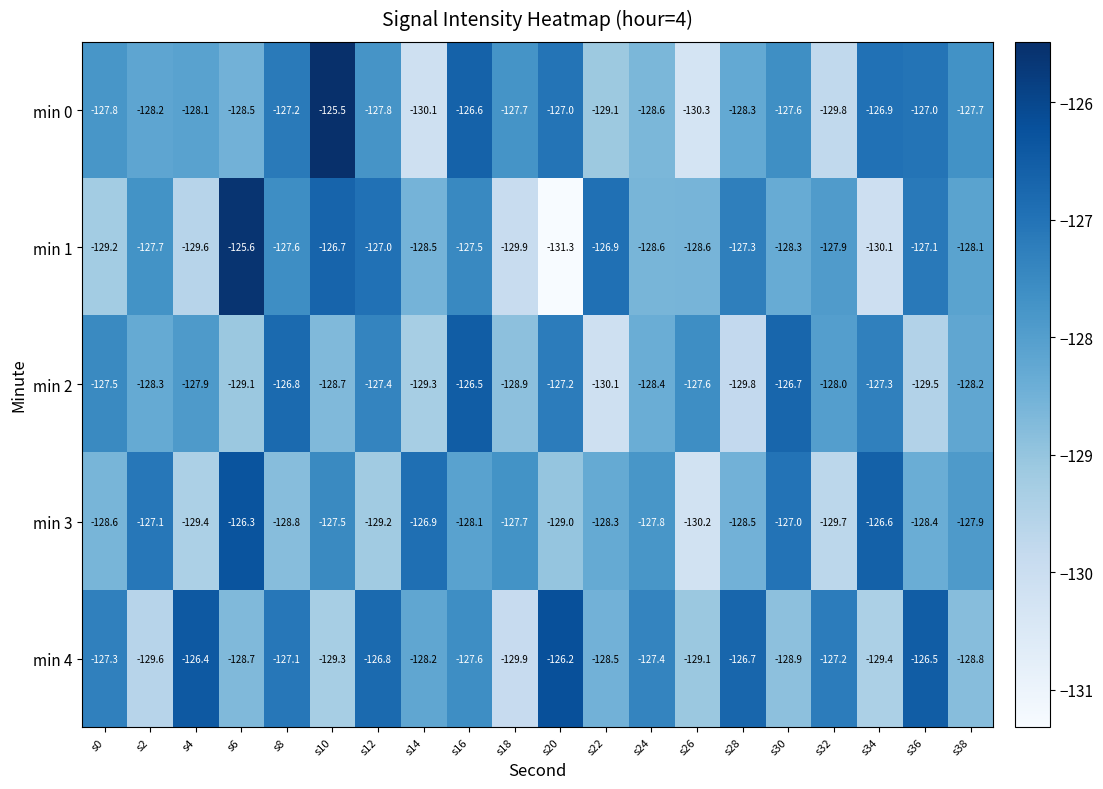

What is the maximum value for min 1?

-125.6